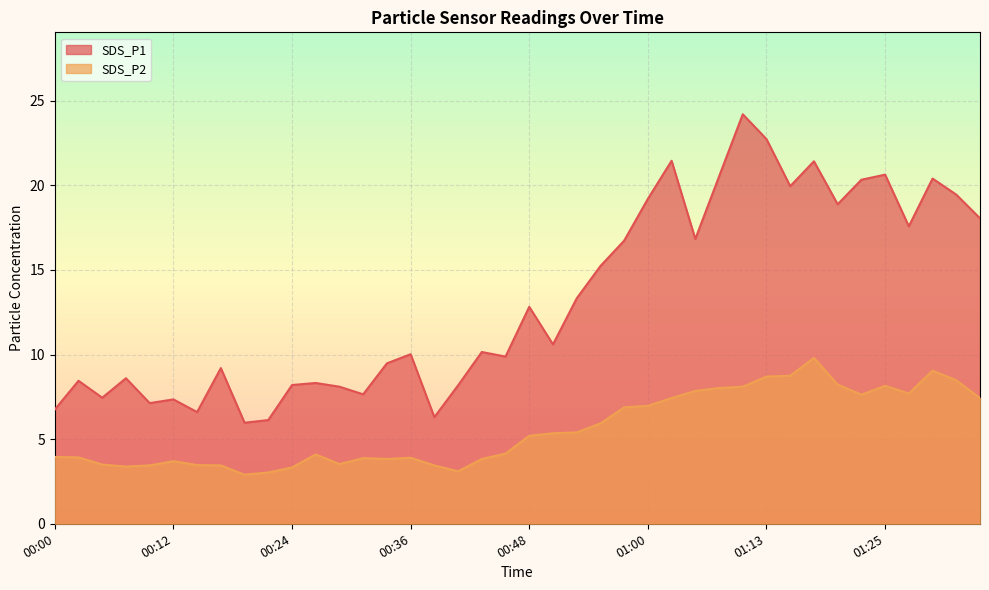

True or false: SDS_P2 and SDS_P1 intersect in this chart.

False